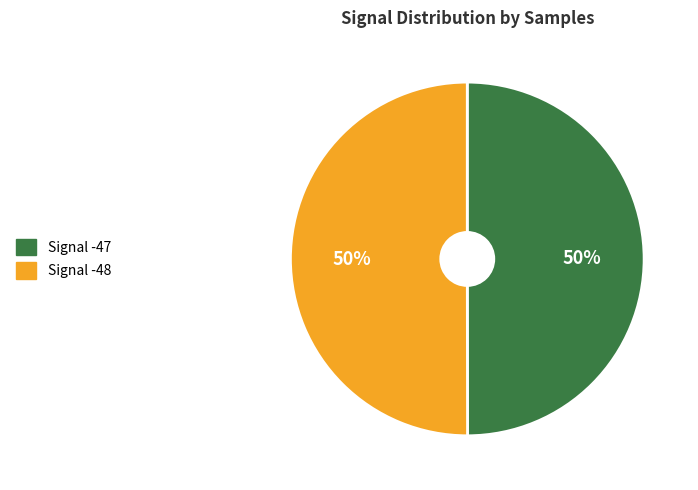

Combined, do Signal -48 and Signal -47 account for over 50%?

Yes